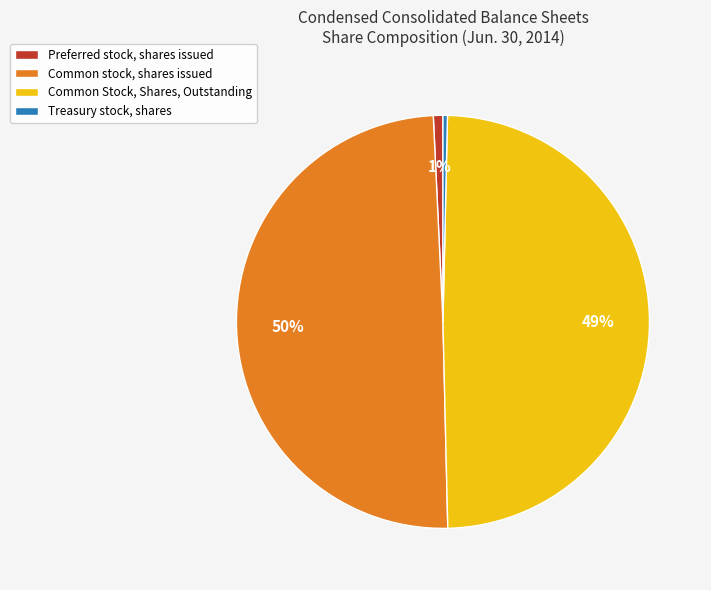

Count the number of slices in the pie.

4